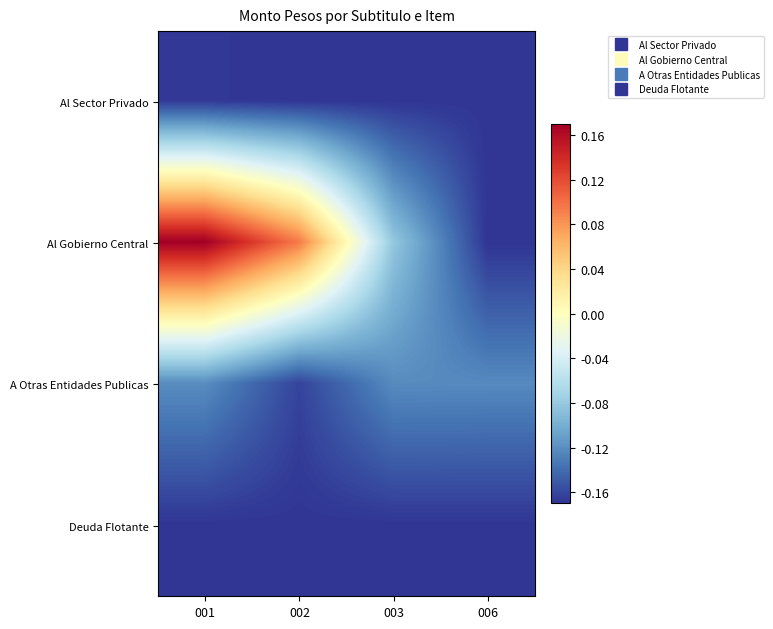

What is the spread (max minus min) of values at 002?

0.3